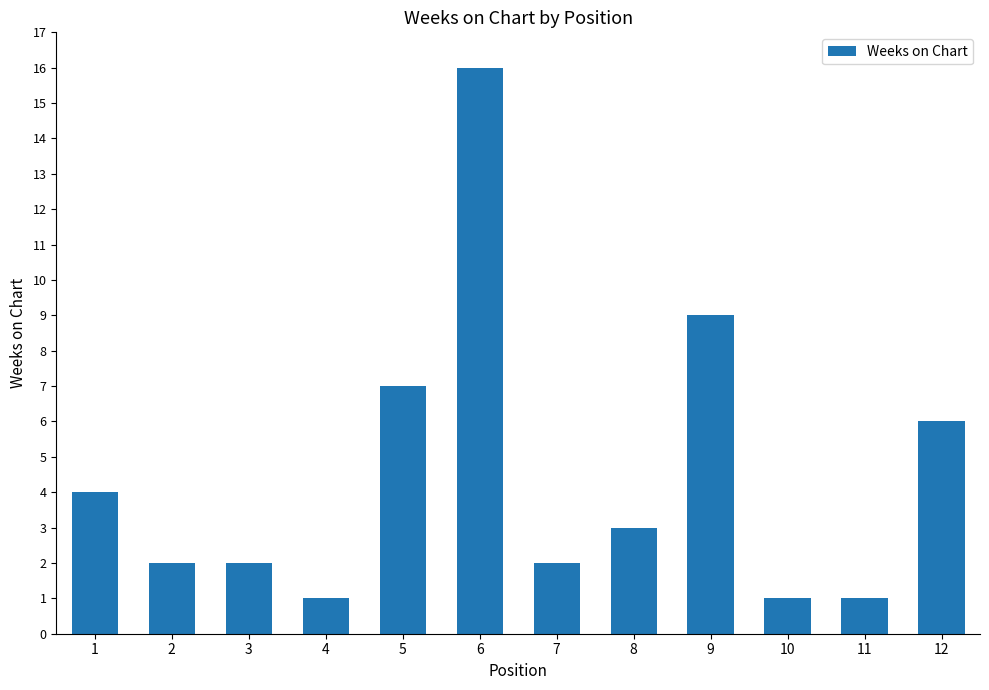

At which category does the chart reach its peak across all series?

6